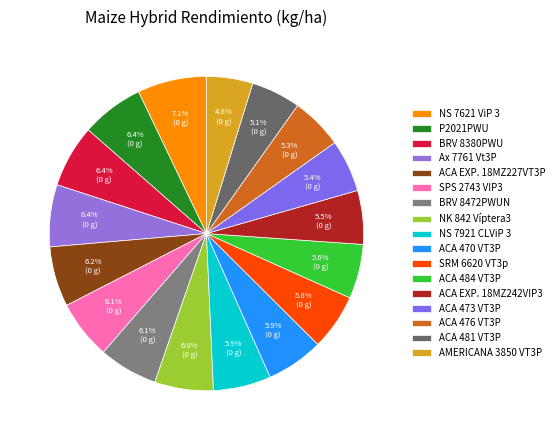

How many slices are in this pie chart?

17